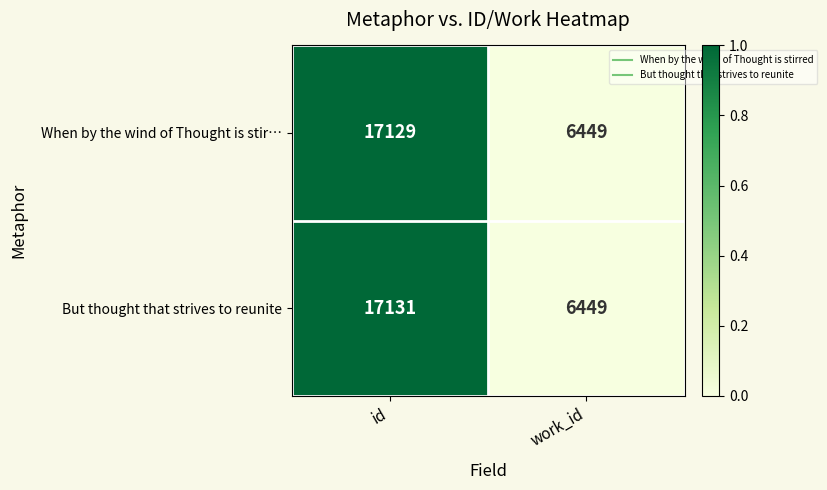

Which series changed the most between id and work_id?

But thought that strives to reunite